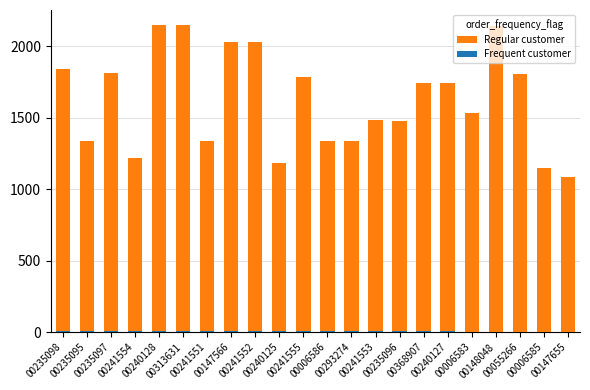

Is it true that Regular customer equals 1786.0 at 00241555?

True